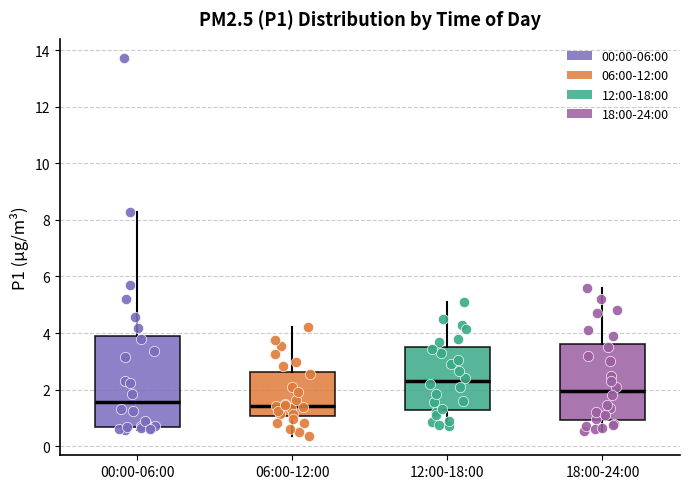

Reading left to right, transcribe this box plot: for each box, give where its median line is, the range the box spans, and where its two whiskers end, as read against the y-axis. The values are not printed on the chart, so give them approximately, as read against the axis.

00:00-06:00: median 1.6, box 0.6 to 3.8, whiskers 0.6 (just below the box's lower edge) to 8.2
06:00-12:00: median 1.4, box 1.0 to 2.6, whiskers 0.4 to 4.2
12:00-18:00: median 2.4, box 1.2 to 3.6, whiskers 0.8 to 5.2
18:00-24:00: median 2.0, box 1.0 to 3.6, whiskers 0.6 to 5.6